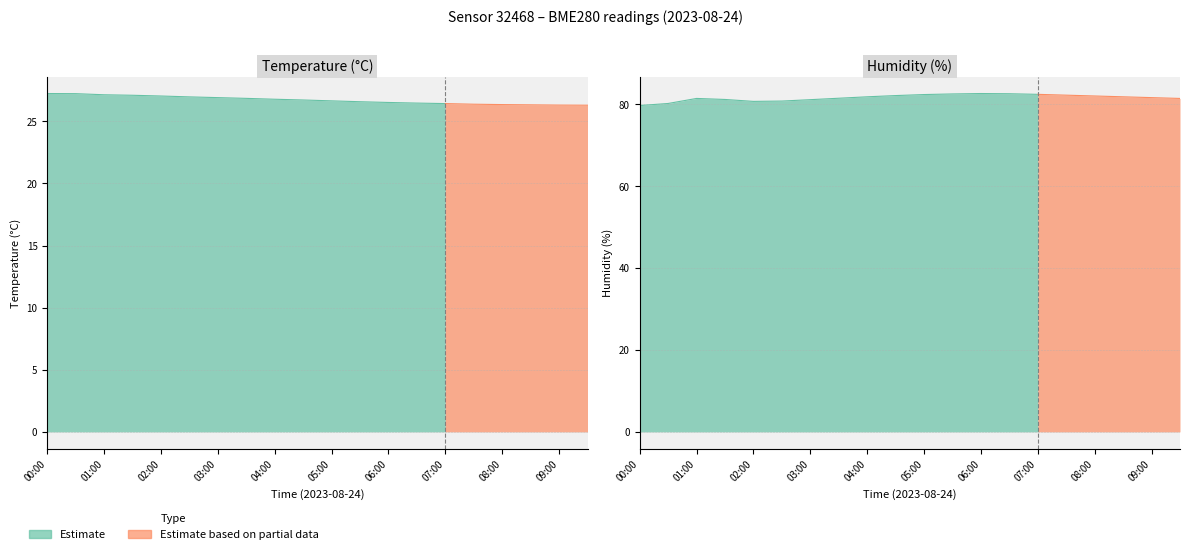

Rank the categories by humidity value from highest to lowest.

06:00, 06:30, 05:30, 07:00, 05:00, 07:30, 04:30, 08:00, 04:00, 08:30, 09:00, 03:30, 01:00, 09:30, 01:30, 03:00, 02:30, 02:00, 00:30, 00:00